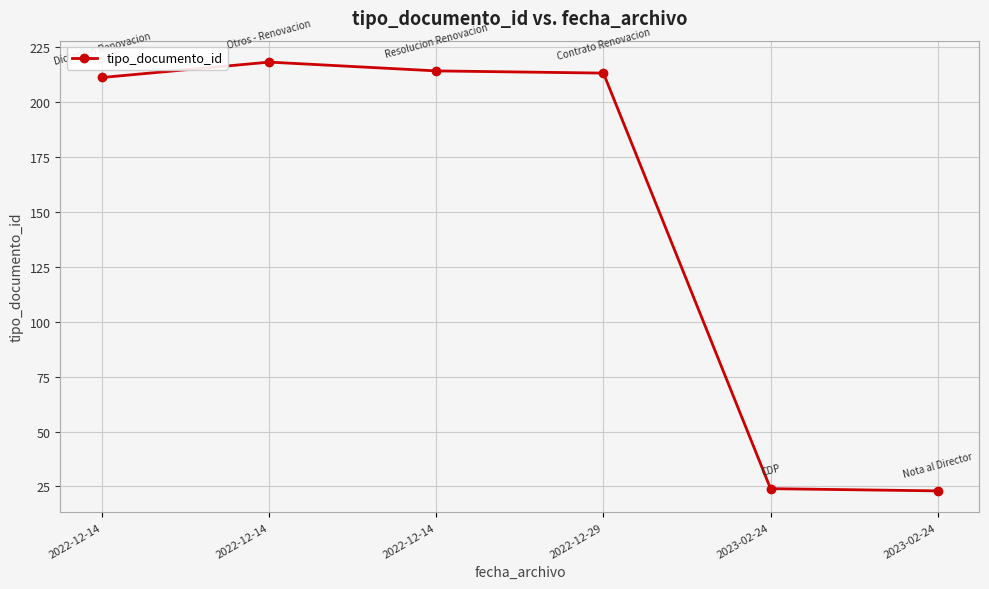

What is the sum of all values?

903